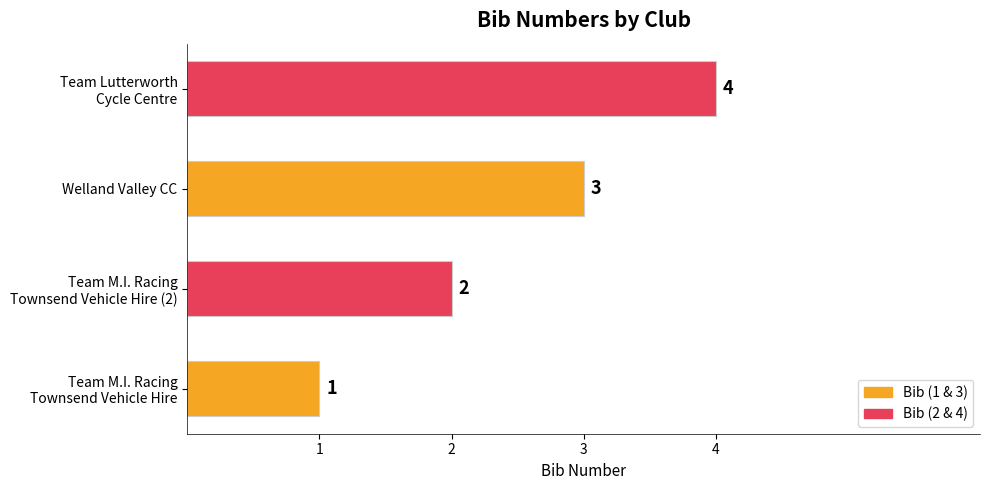

Read the value at Welland Valley CC.

3